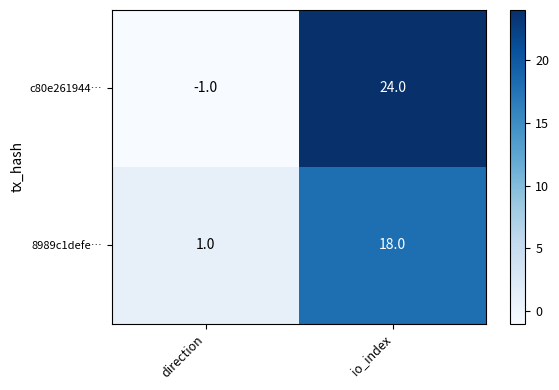

At which label is 8989c1defe… closest to 9?

direction